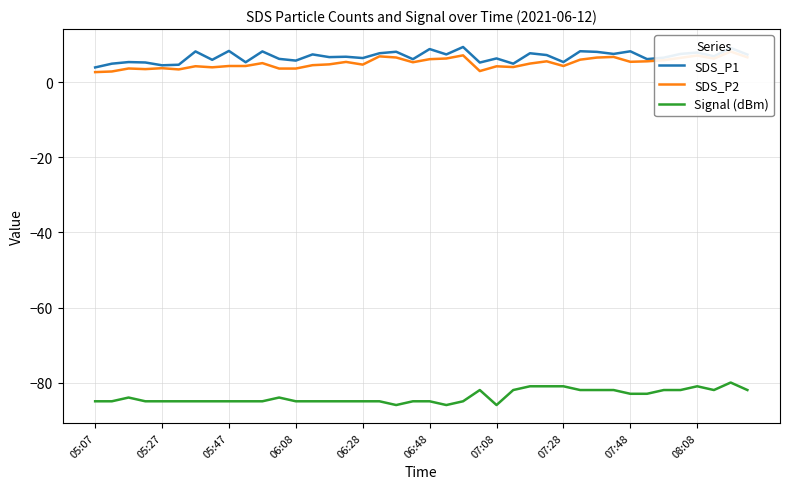

What is the highest value of the Signal (dBm) series?

-80.0